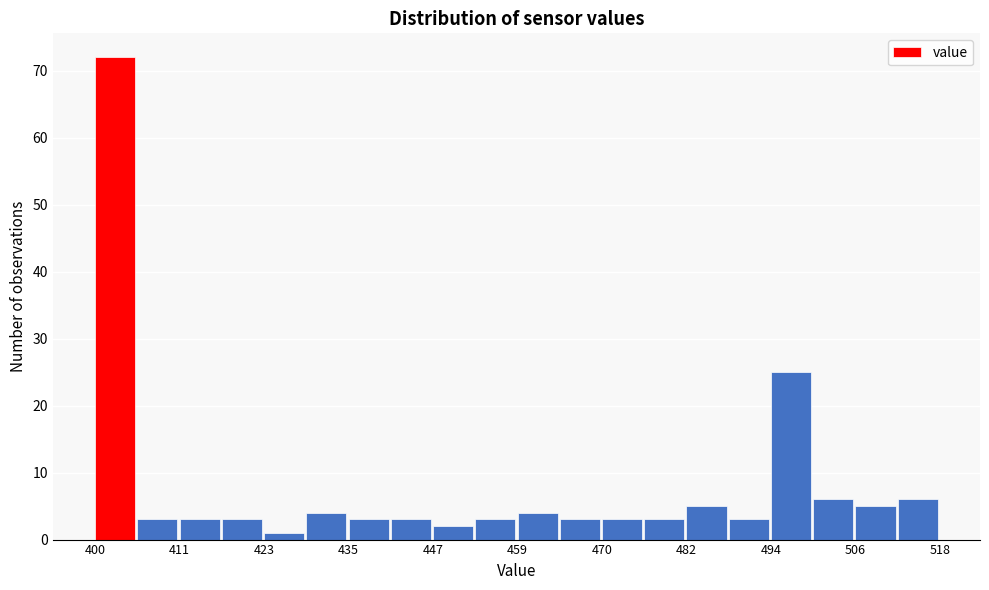

Read against the x-axis, roughly where is the centre of the tallest bar?

402